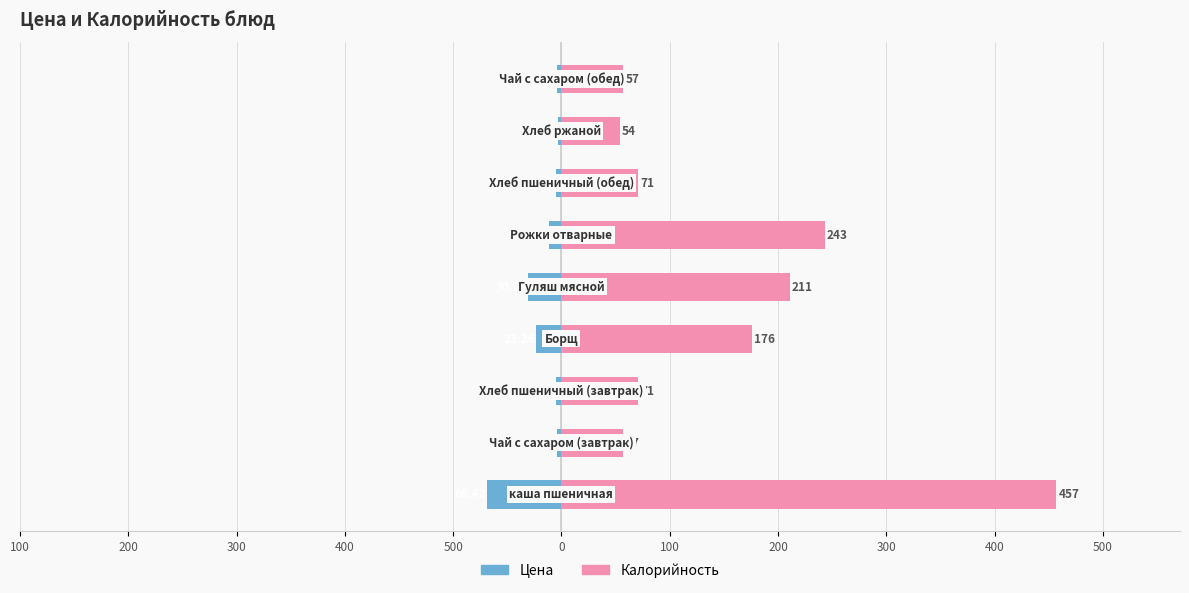

Reading left to right, what are all the values shown in this chart?

Цена: 500=-68.4	400=-4.4	300=-4.5	200=-23.3	100=-30.7	0=-11.4	100=-4.5	200=-3.0	300=-4.4
Калорийность: 500=457.0	400=57.0	300=71.0	200=176.0	100=211.0	0=243.0	100=71.0	200=54.0	300=57.0